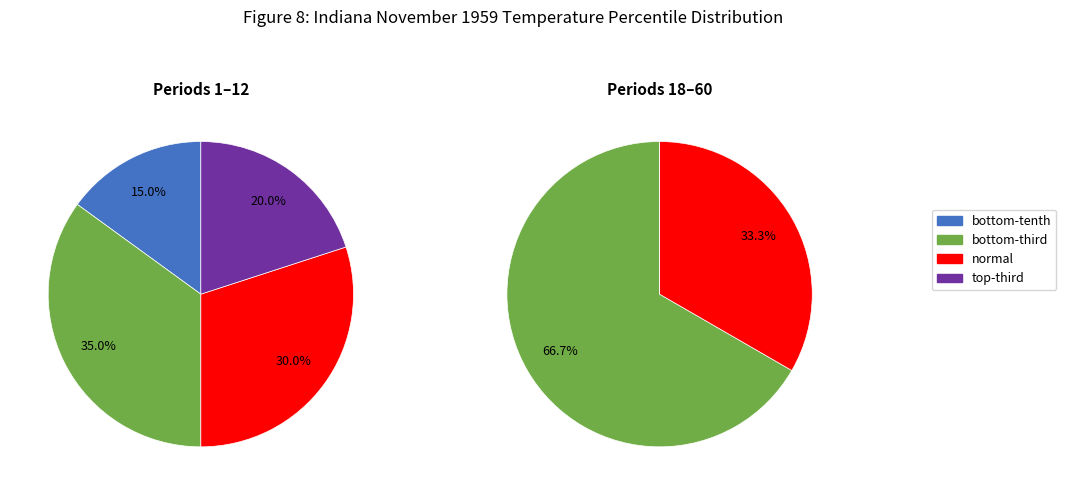

Does normal represent more than half of the total?

No